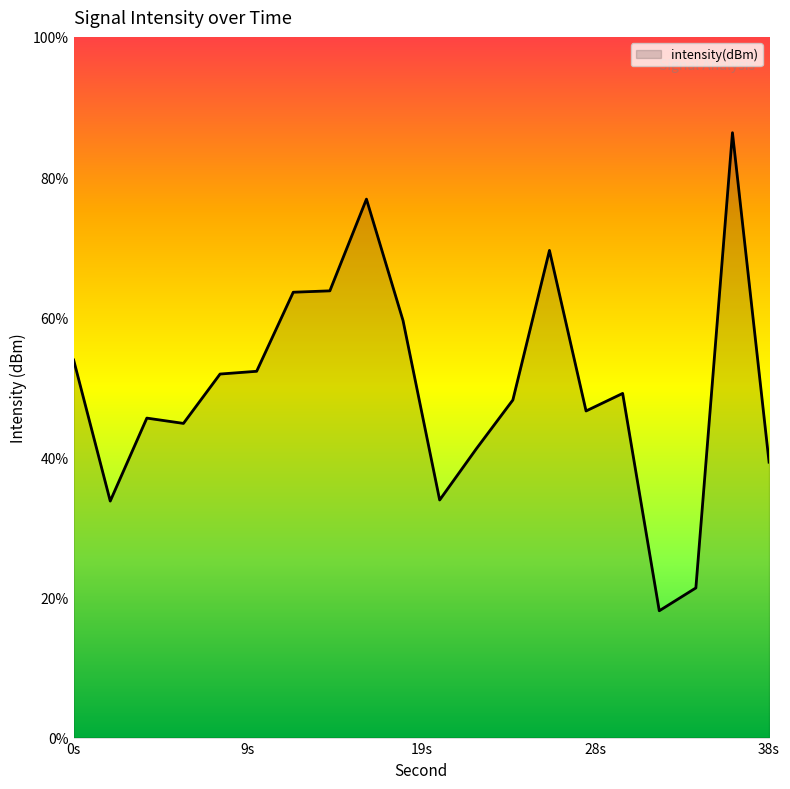

Rank the categories by value from highest to lowest.

36, 16, 26, 14, 12, 18, 0, 10, 8, 30, 24, 28, 4, 6, 22, 38, 20, 2, 34, 32